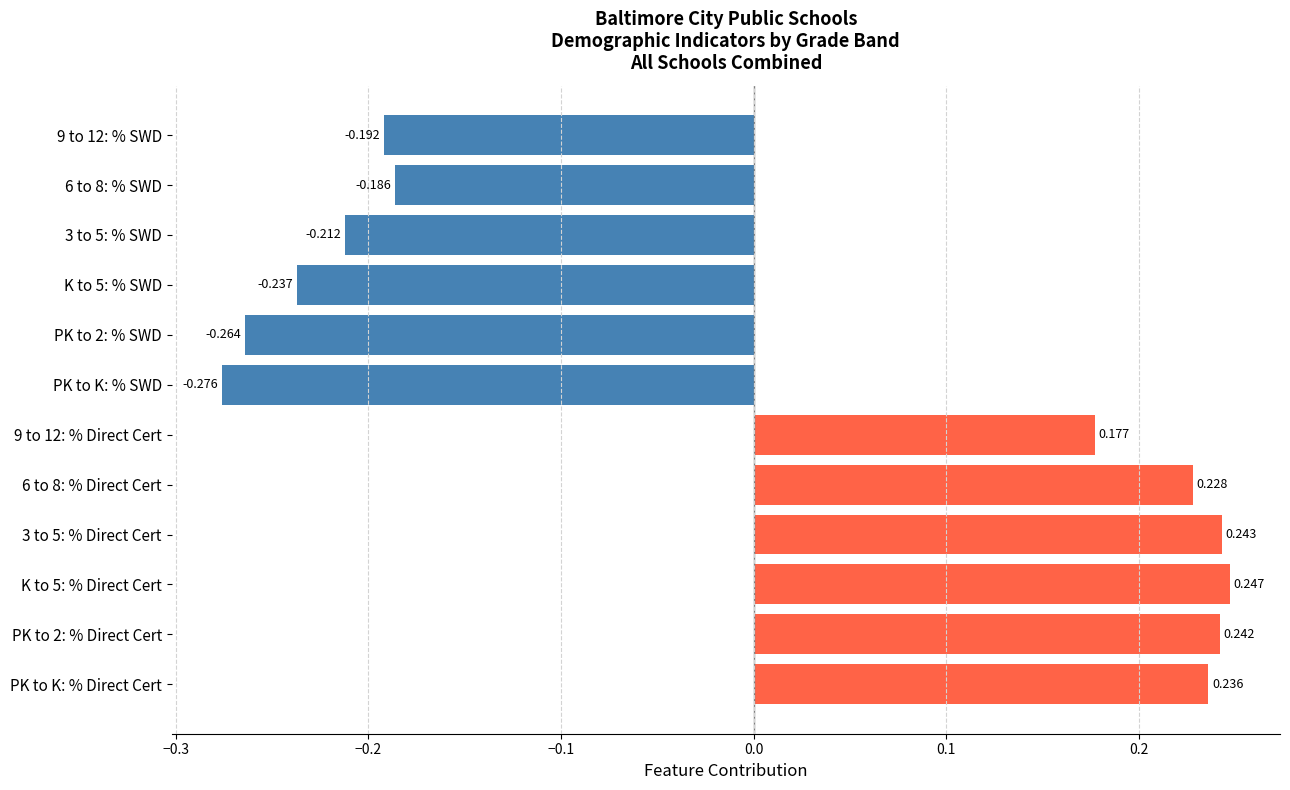

How many values exceed 0?

6